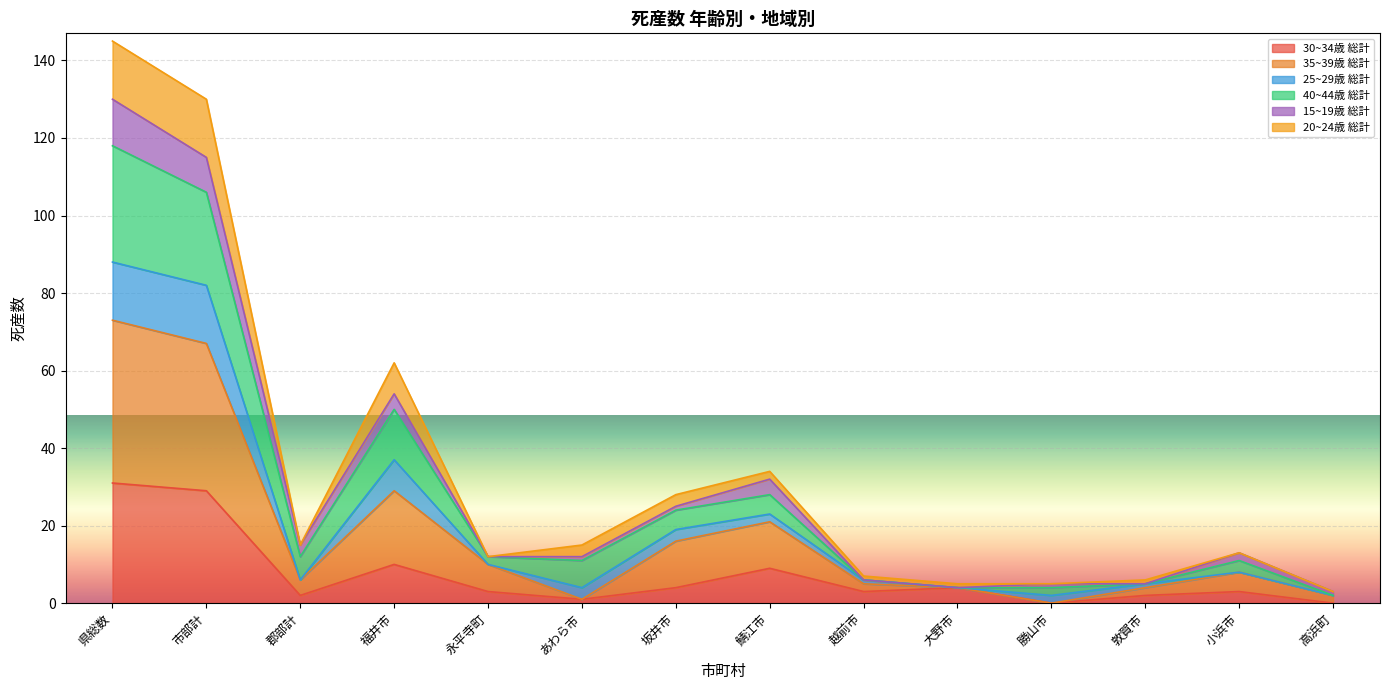

The value of 30~34歳 総計 at 福井市 is 10. True or false?

True